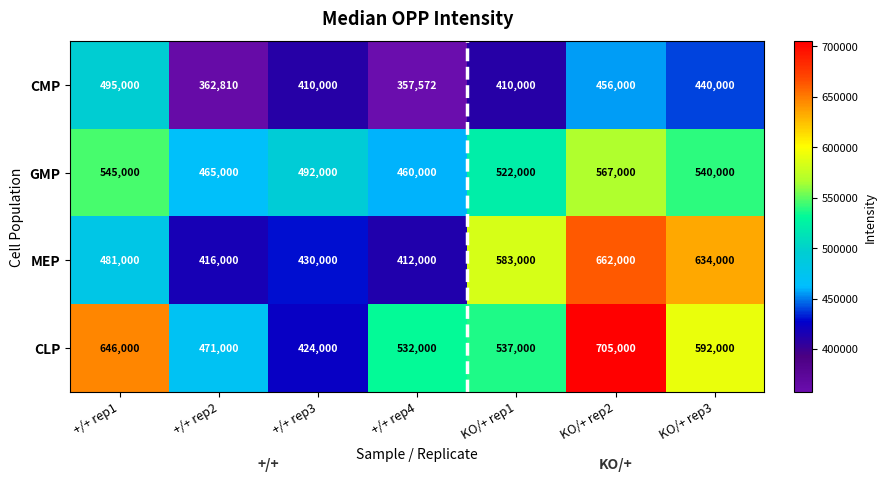

What is the difference between the second highest and second lowest values in the CMP series?

93190